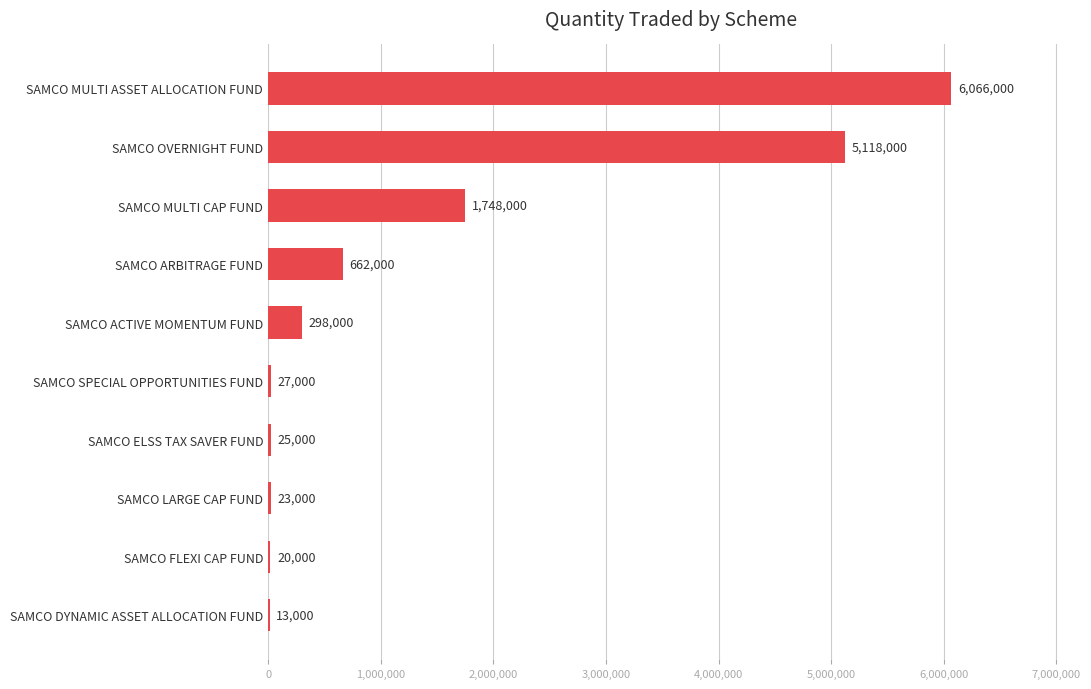

Approximately how many times larger is the value at SAMCO OVERNIGHT FUND compared to SAMCO ACTIVE MOMENTUM FUND?

17.2